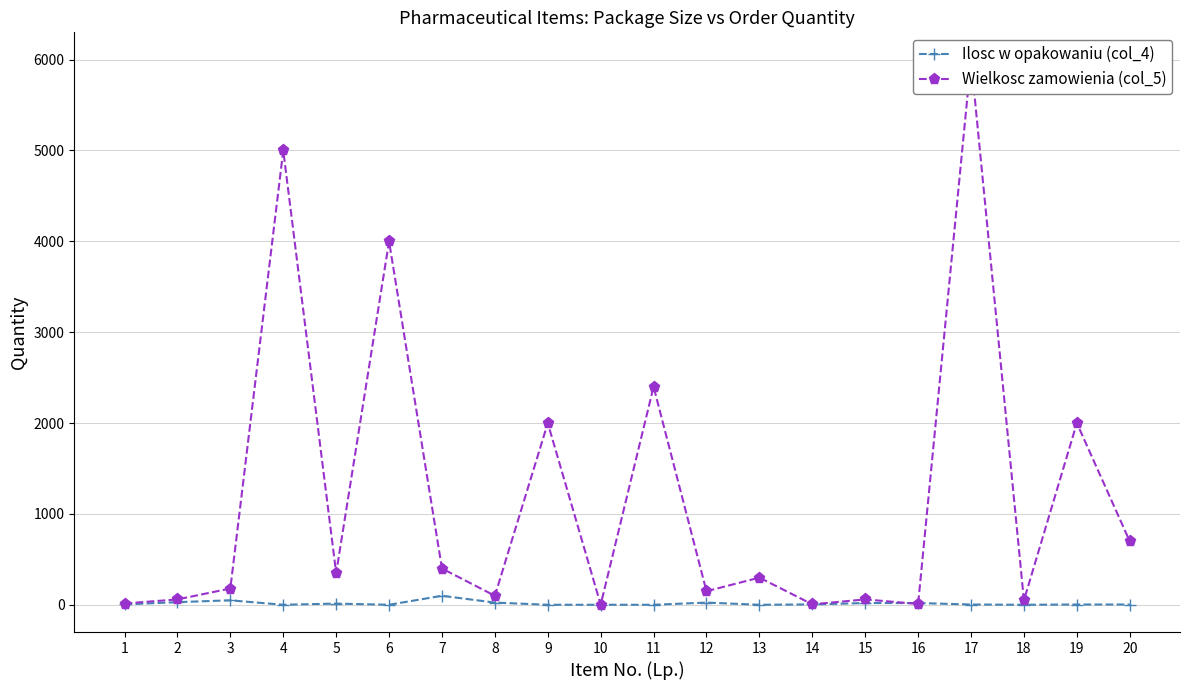

At which category is the sum across all series the highest?

17